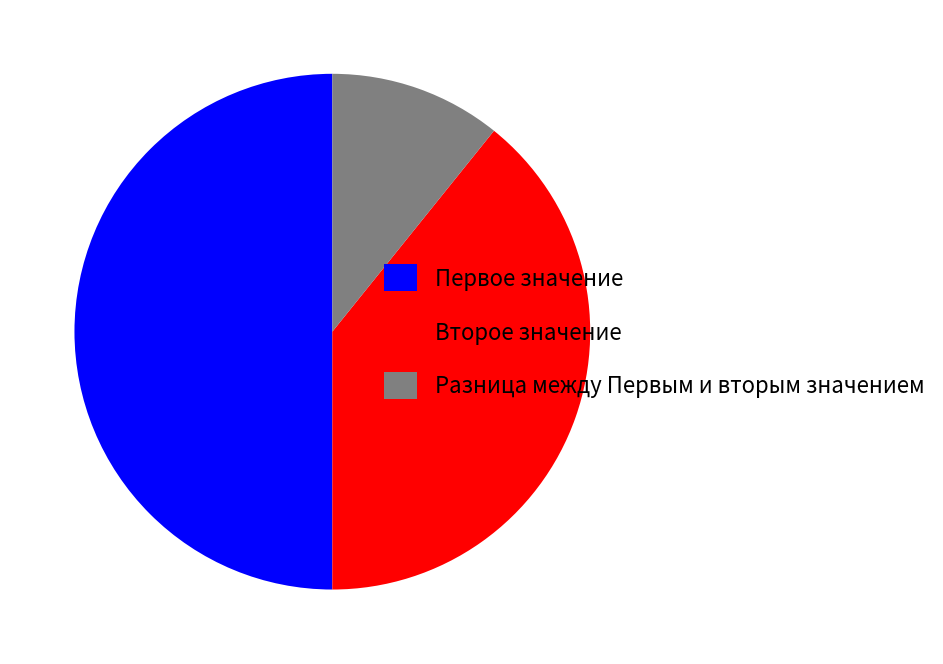

Which slice is the largest?

Первое значение